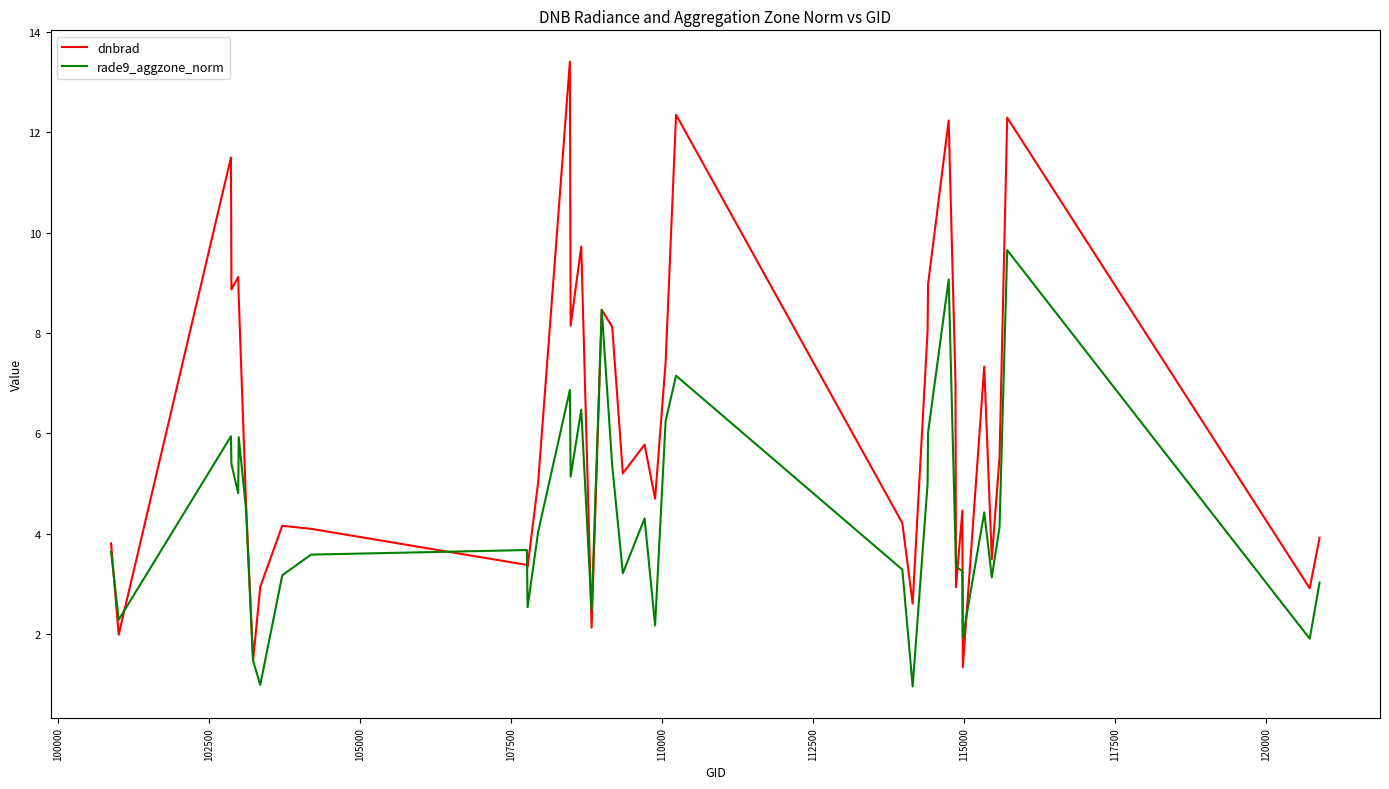

What is the smallest value displayed?

1.0